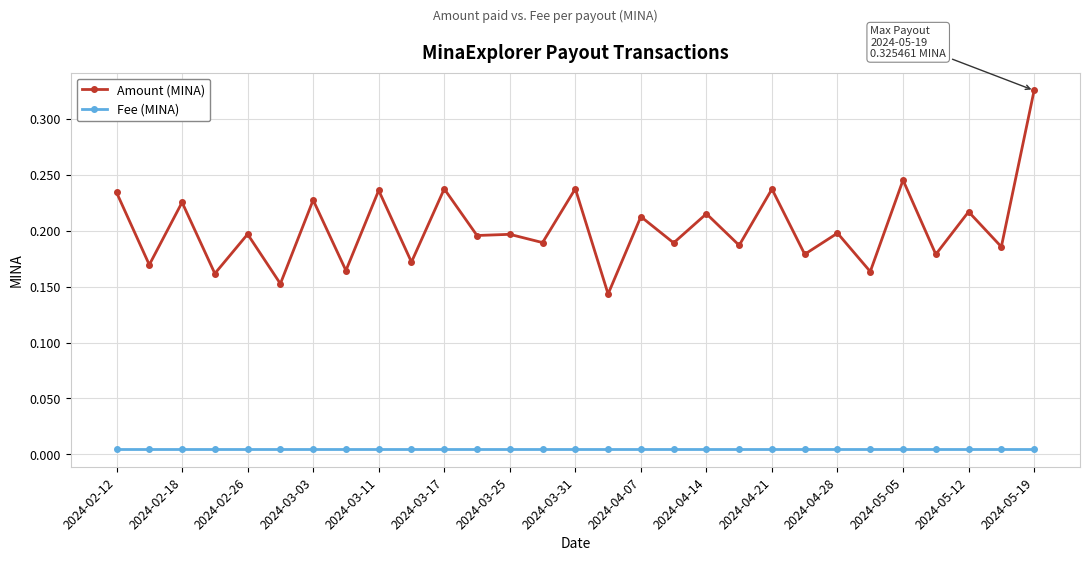

What is the sum of all Amount (MINA) values?

5.9